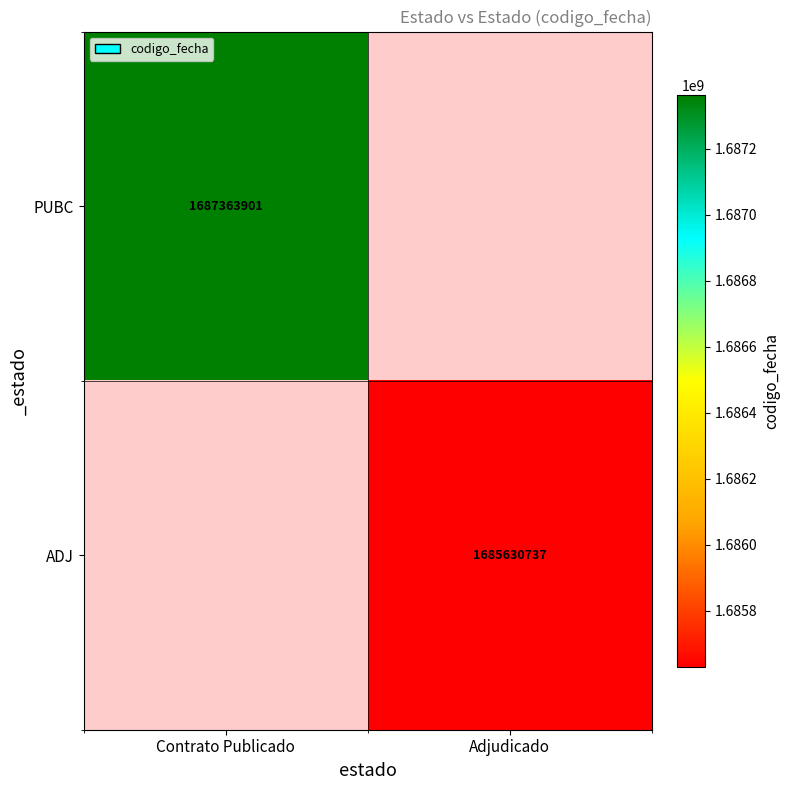

Is it true that ADJ equals 2681510233 at Adjudicado?

False